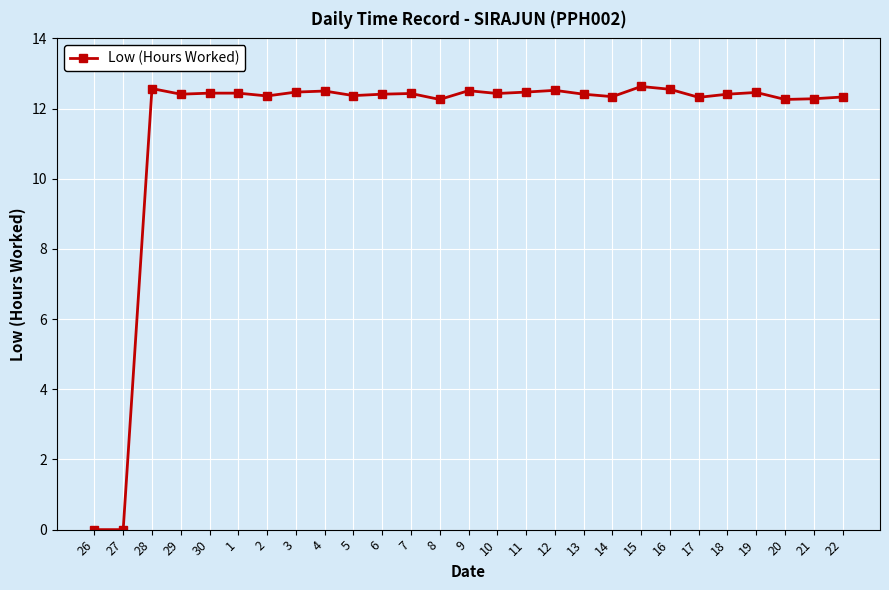

True or false: the data shows 7.7 at 17.

False